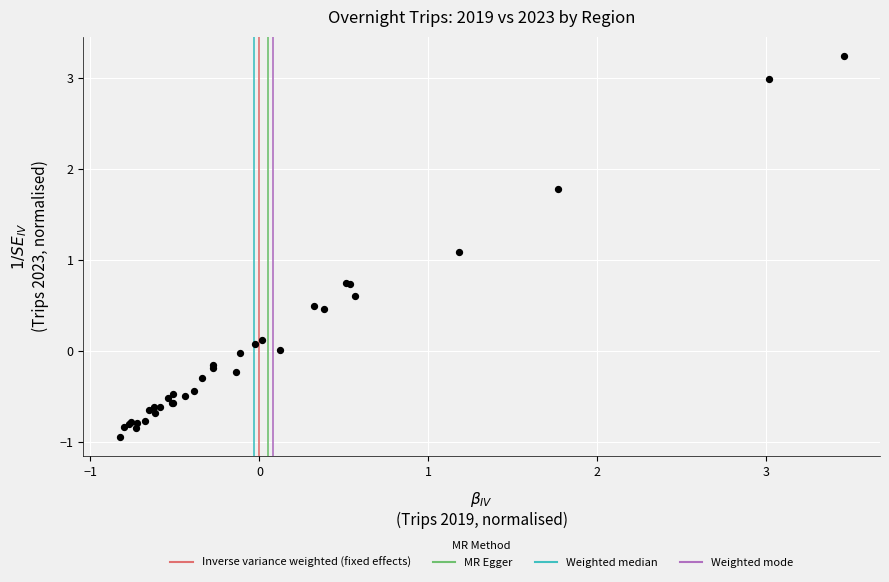

What Y value in the scatter plot is closest to 1?

1.1